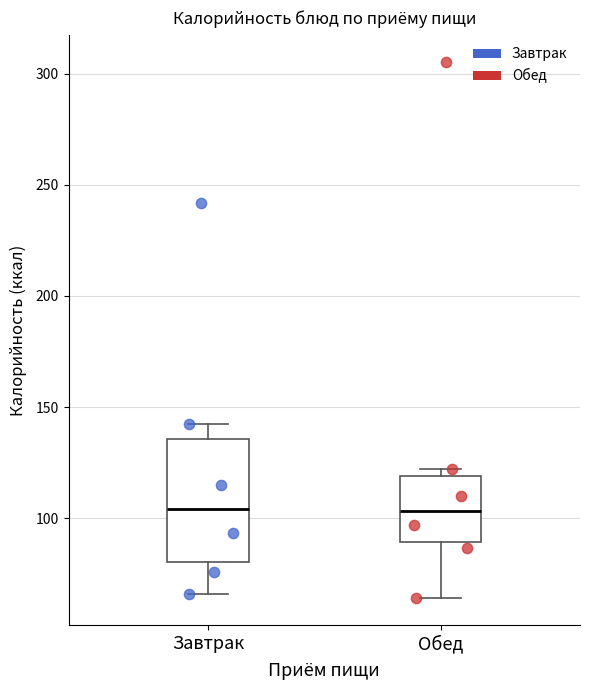

Which box is the tallest, from its lower edge to its upper edge?

Завтрак